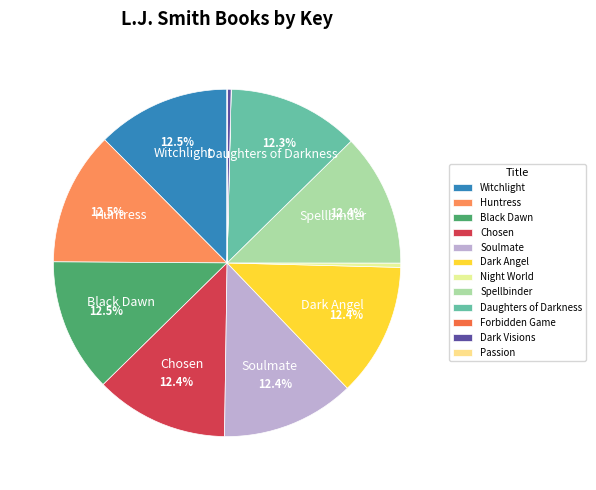

Combined, do Huntress and Dark Visions account for over 50%?

No